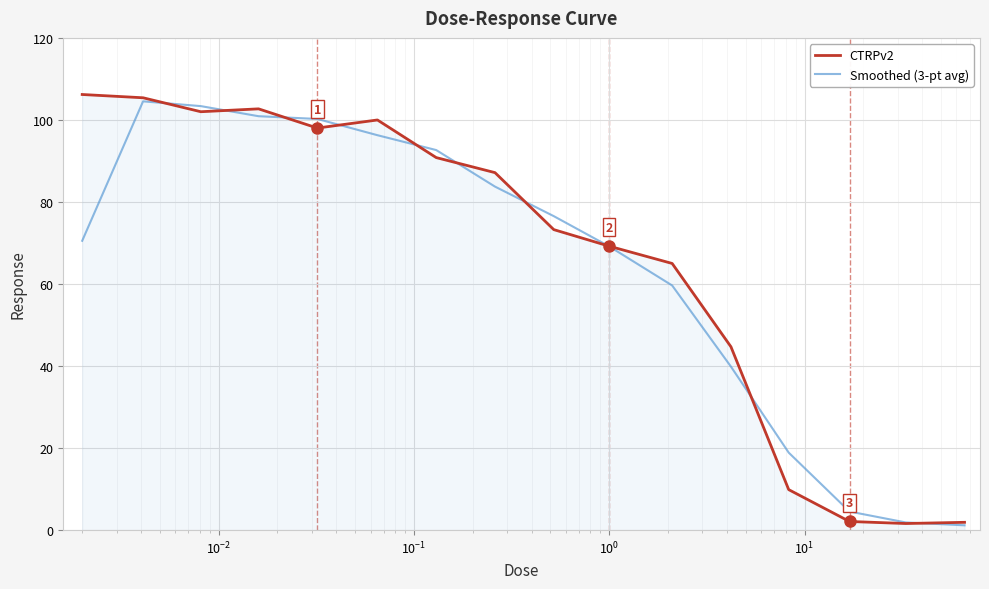

What is the sum of all CTRPv2 values?

1060.0